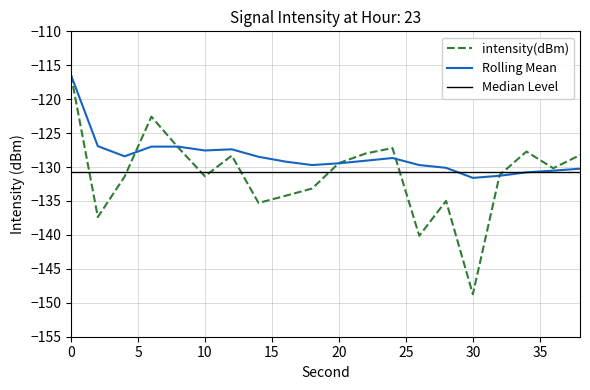

What is the minimum value for intensity(dBm)?

-148.7